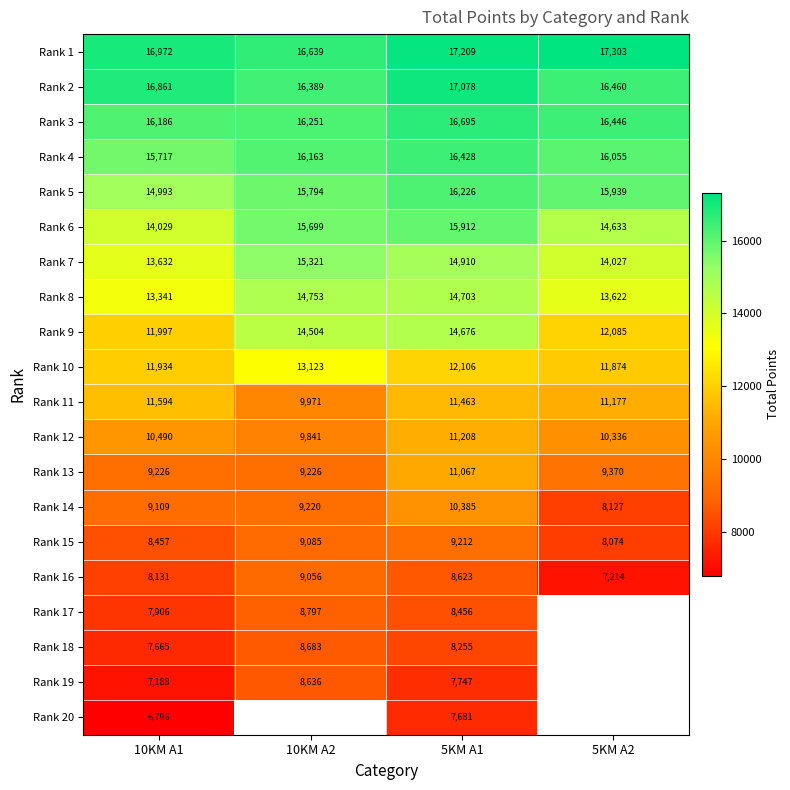

Is it true that Rank 3 equals 16251 at 10KM A2?

True